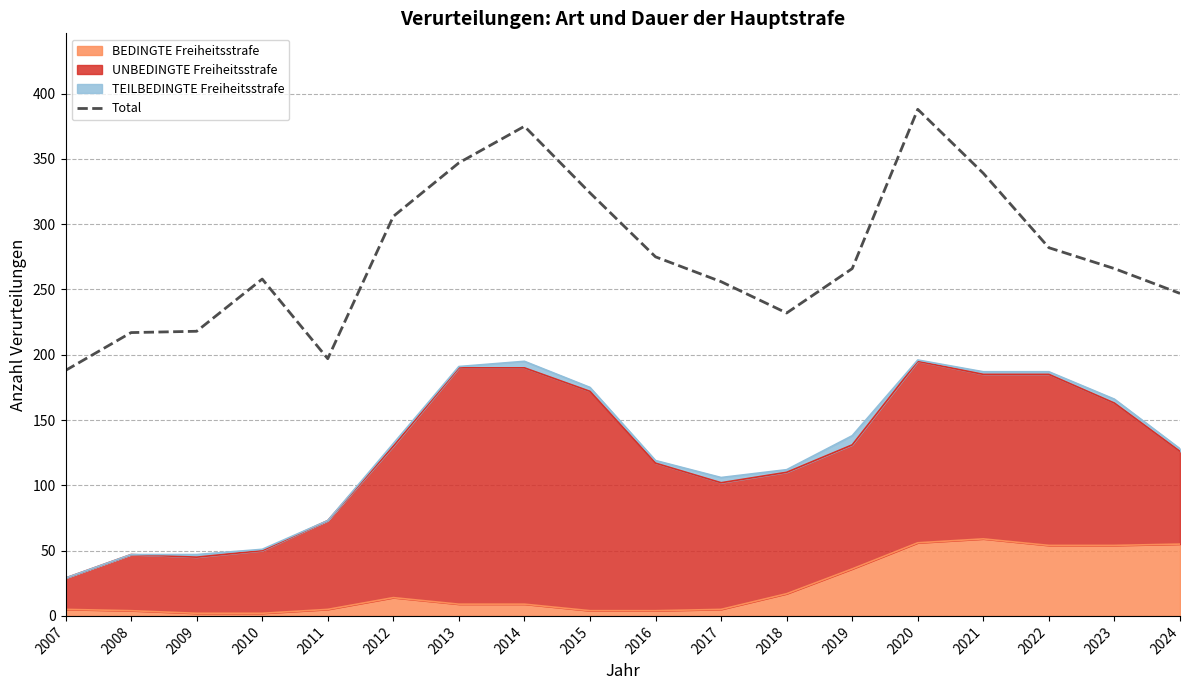

Rank the categories by value from highest to lowest.

2020, 2014, 2013, 2021, 2015, 2012, 2022, 2016, 2019, 2023, 2010, 2017, 2024, 2018, 2009, 2008, 2011, 2007